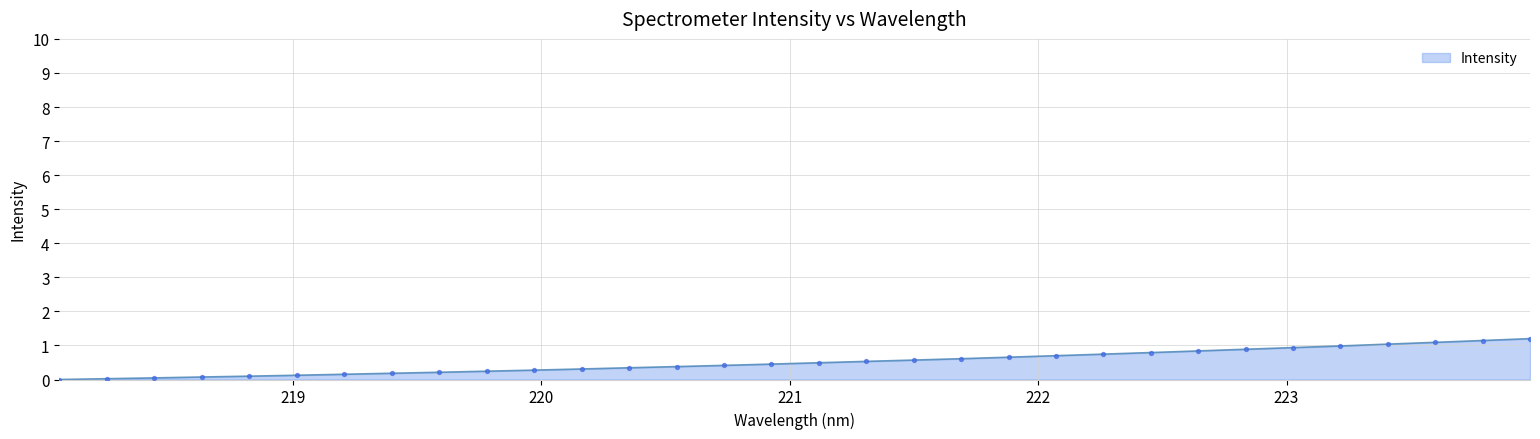

What is the greatest value displayed?

1.2